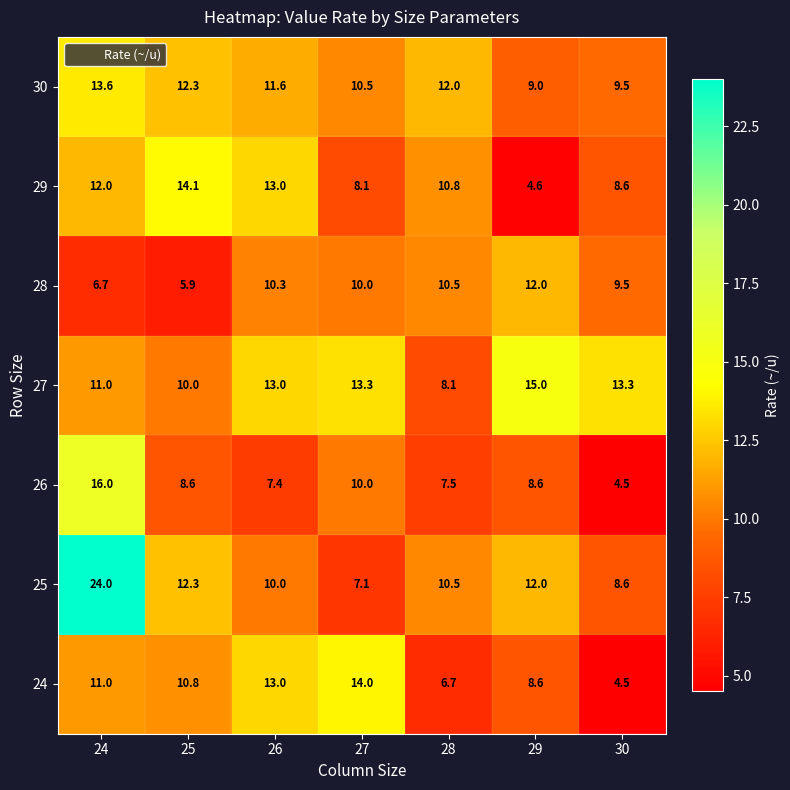

Rank the series by their maximum value, from highest to lowest.

25, 26, 27, 29, 24, 30, 28